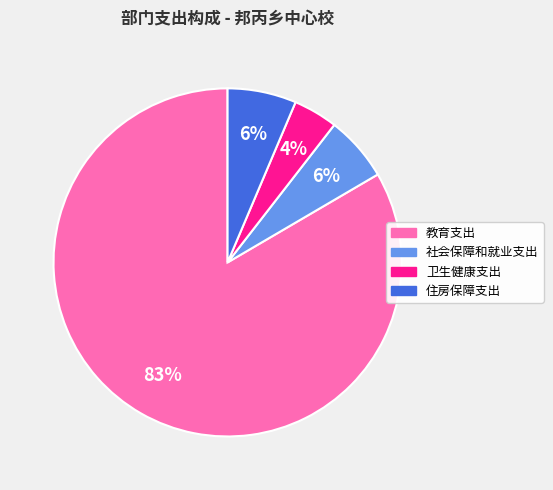

Does any single category account for the majority?

Yes